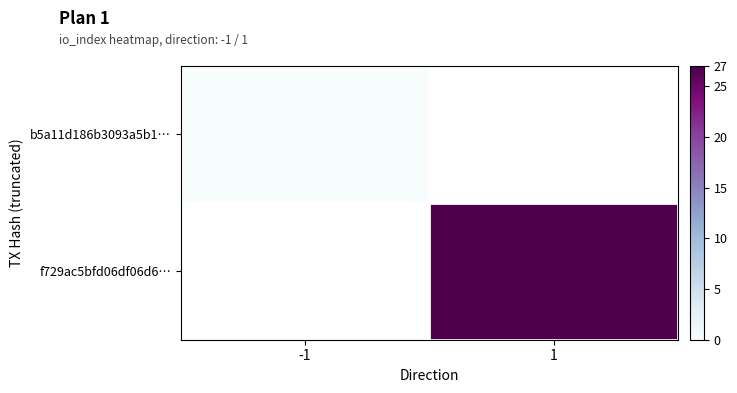

At how many categories does at least one series exceed 14?

1